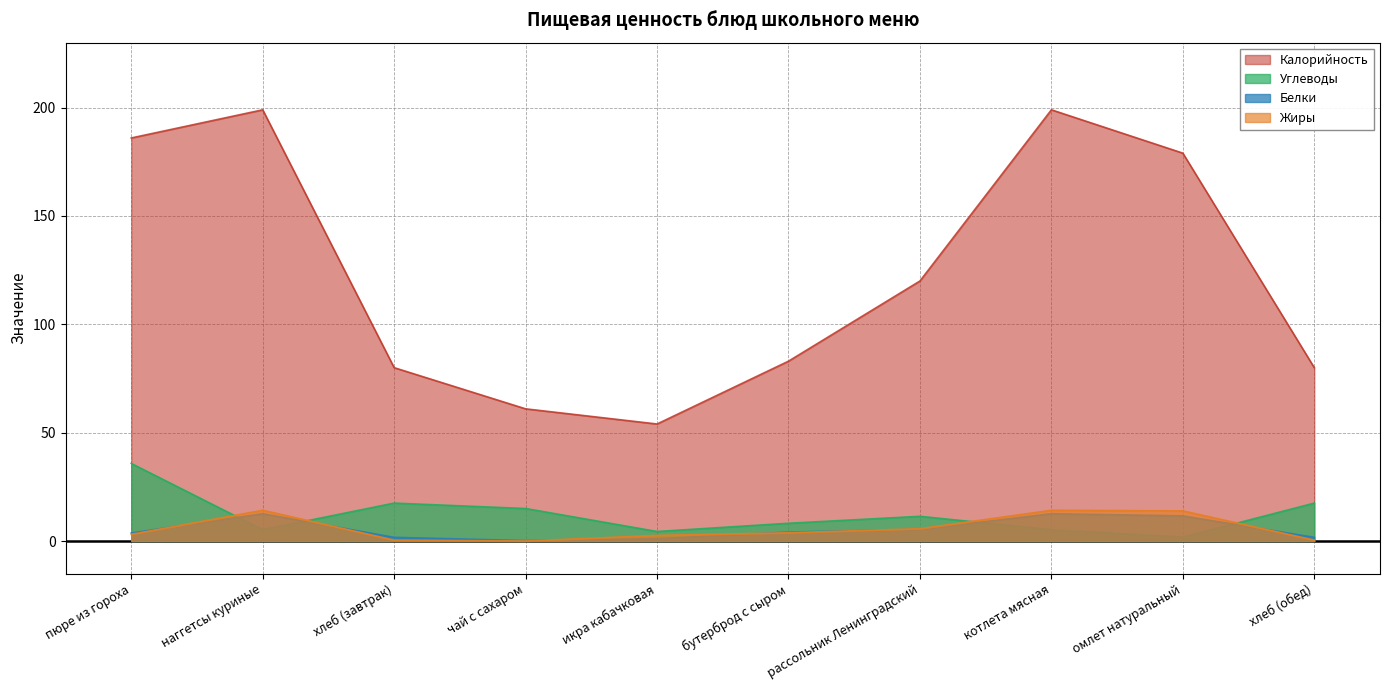

Reading left to right, extract all data points from this chart.

Калорийность: пюре из гороха=186.0	наггетсы куриные=199.0	хлеб (завтрак)=80.0	чай с сахаром=61.0	икра кабачковая=54.0	бутерброд с сыром=83.0	рассольник Ленинградский=120.0	котлета мясная=199.0	омлет натуральный=179.0	хлеб (обед)=80.0
Белки: пюре из гороха=3.7	наггетсы куриные=12.6	хлеб (завтрак)=1.7	чай с сахаром=0.2	икра кабачковая=1.1	бутерброд с сыром=4.1	рассольник Ленинградский=5.4	котлета мясная=12.6	омлет натуральный=11.6	хлеб (обед)=1.7
Жиры: пюре из гороха=3.1	наггетсы куриные=14.2	хлеб (завтрак)=0.4	чай с сахаром=0.0	икра кабачковая=2.6	бутерброд с сыром=3.8	рассольник Ленинградский=5.7	котлета мясная=14.2	омлет натуральный=13.9	хлеб (обед)=0.4
Углеводы: пюре из гороха=35.8	наггетсы куриные=5.2	хлеб (завтрак)=17.5	чай с сахаром=15.0	икра кабачковая=4.4	бутерброд с сыром=8.2	рассольник Ленинградский=11.4	котлета мясная=5.2	омлет натуральный=1.8	хлеб (обед)=17.5